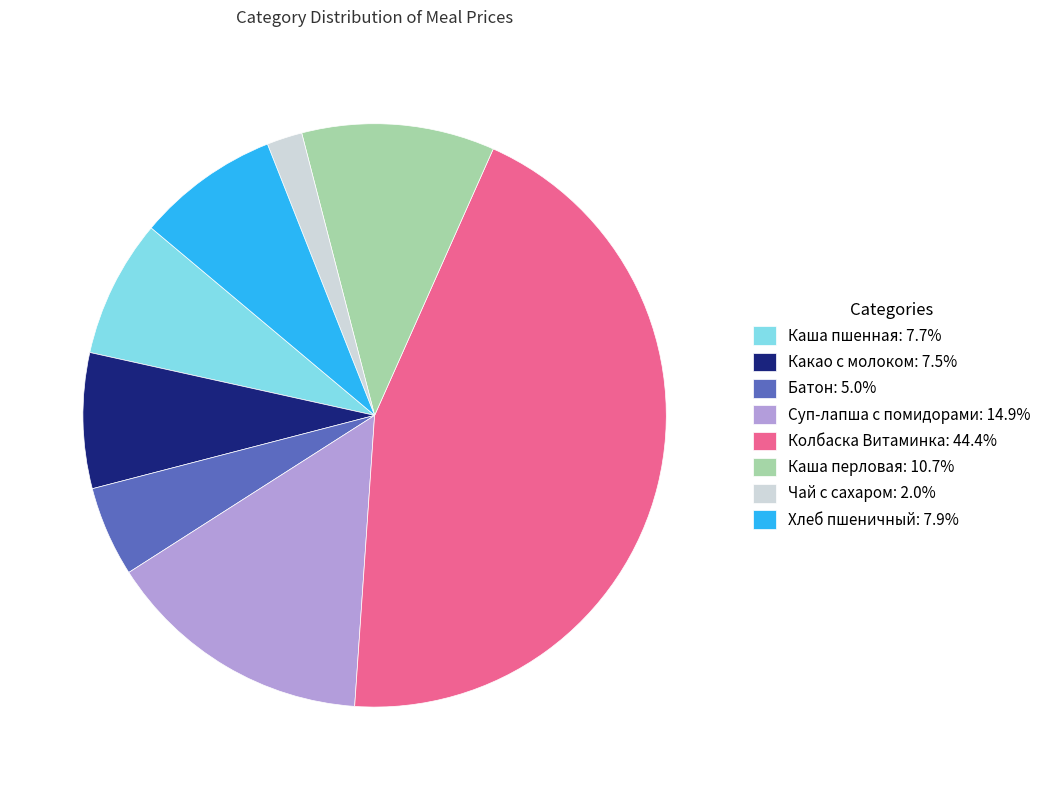

Count the number of slices in the pie.

8